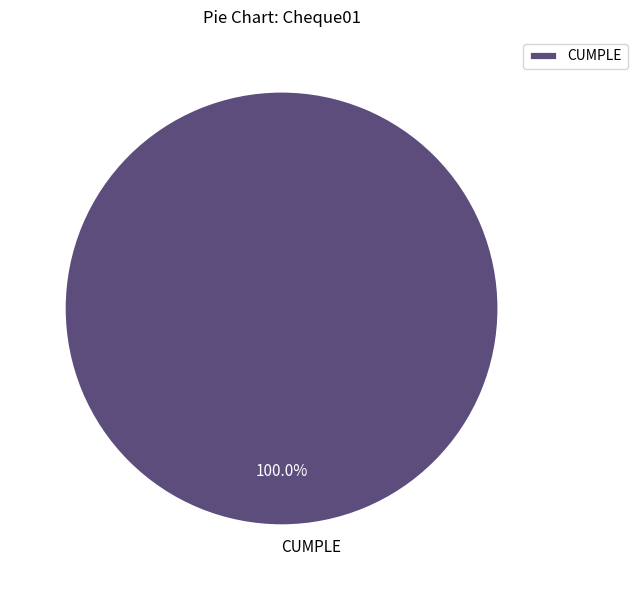

Count the number of slices in the pie.

1